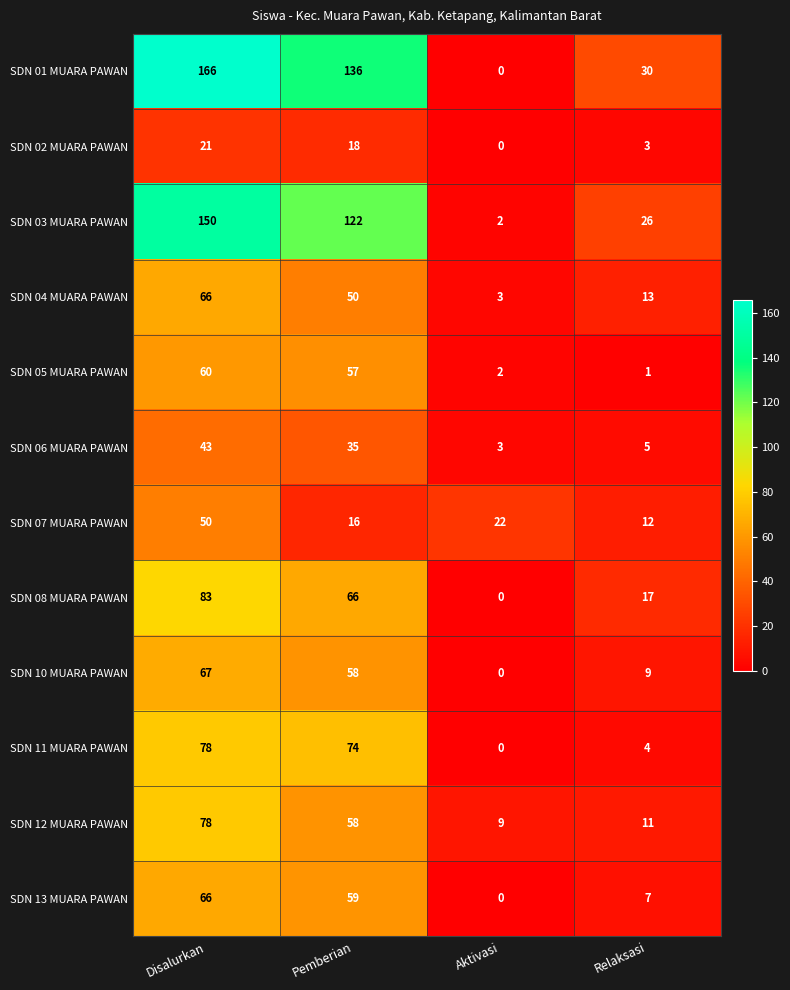

Which category has the lowest value in the SDN 05 MUARA PAWAN series?

Relaksasi